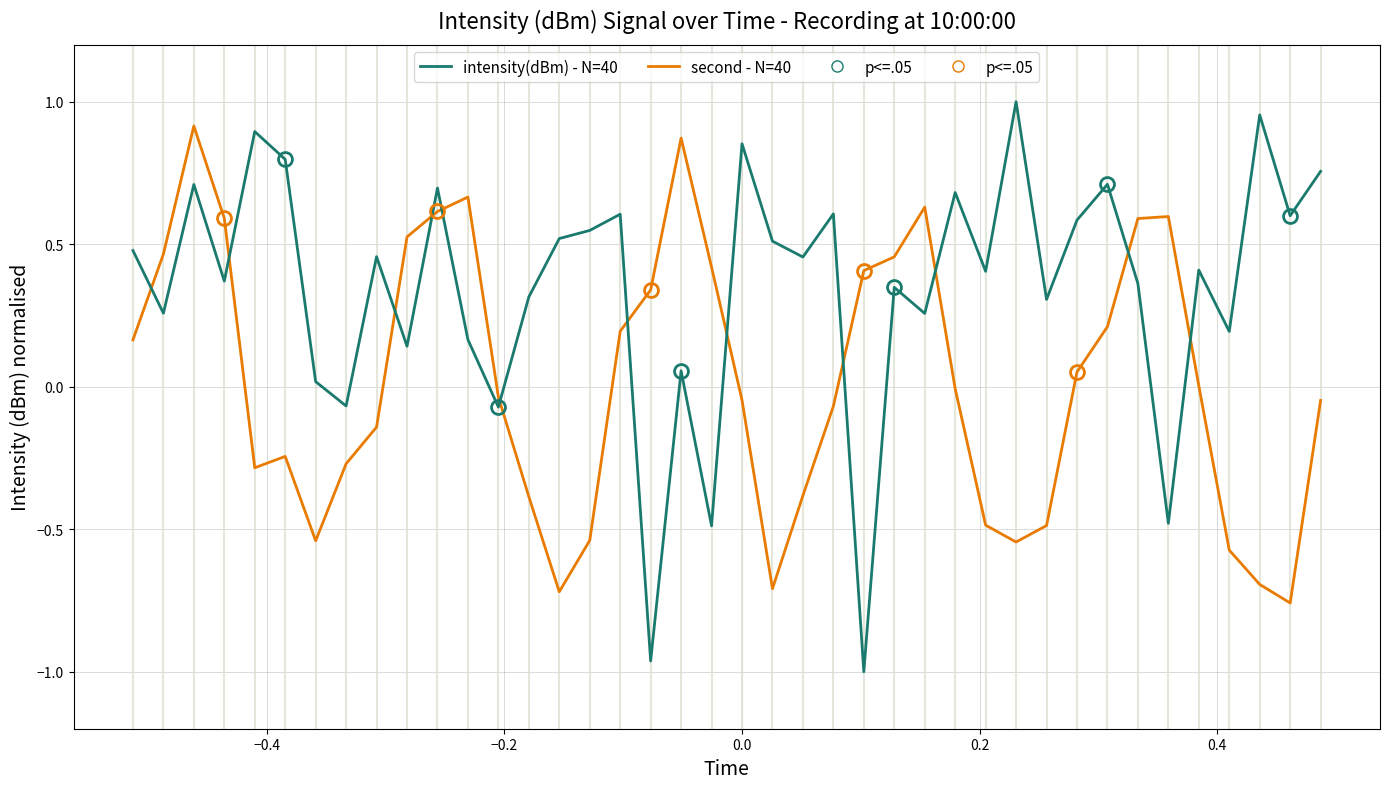

How many intersections are there between intensity(dBm) - N=40 and second - N=40?

12